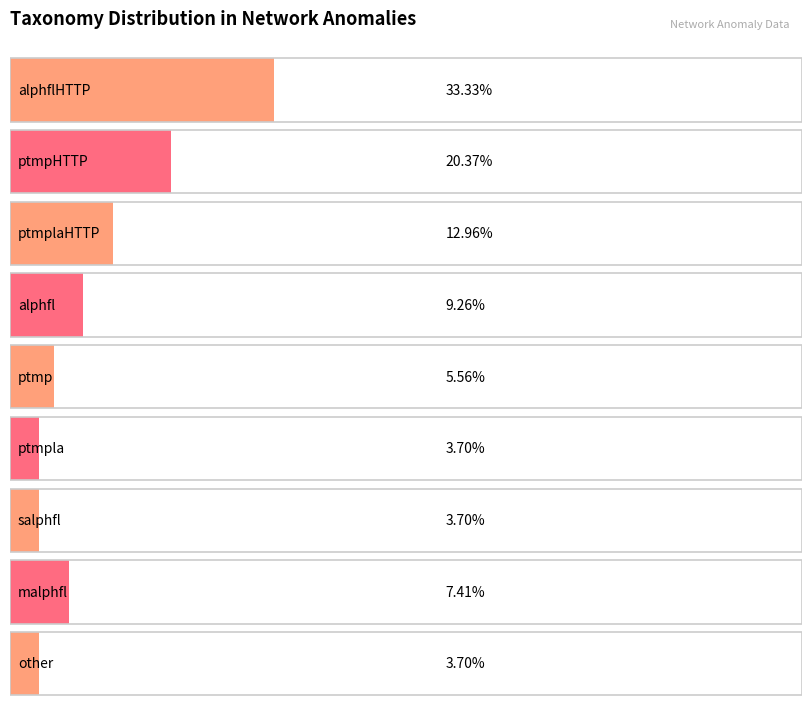

The chart shows a value of 5 at ptmp. True or false?

False